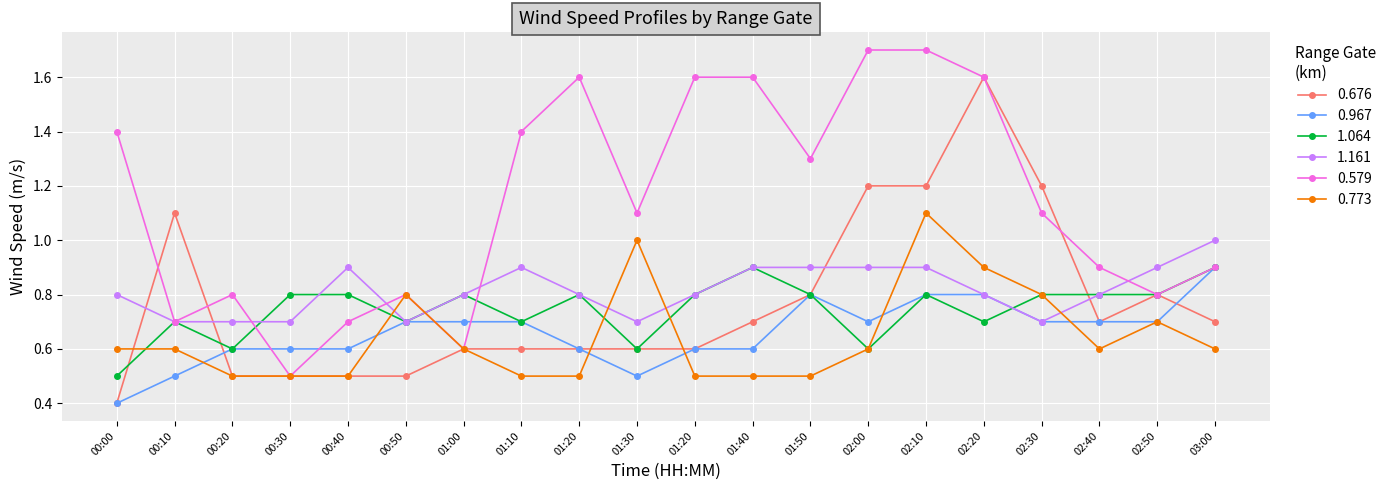

Which series has the largest range (max minus min)?

0.676